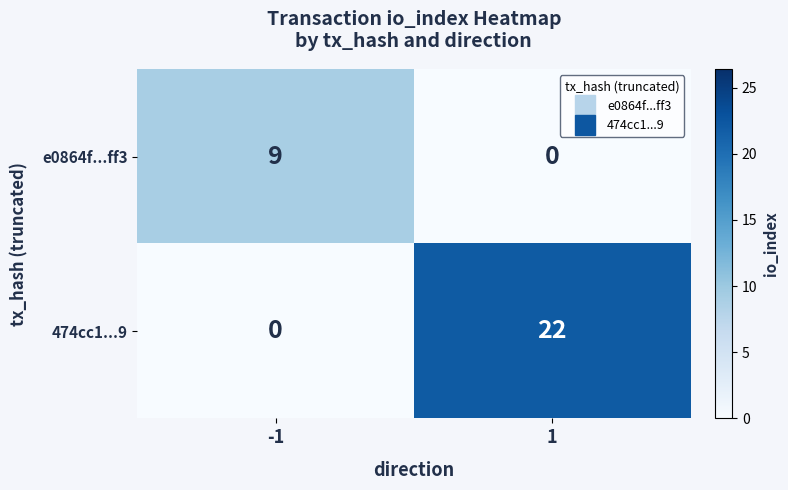

List the series in order of their overall mean, highest first.

474cc1...9, e0864f...ff3